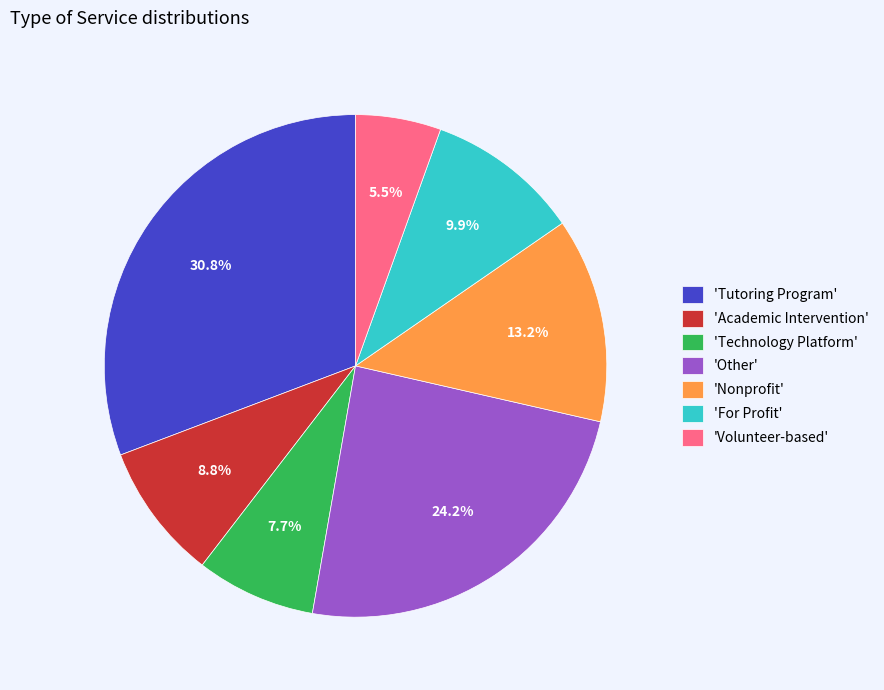

To the nearest percent, what is the difference between the largest and smallest slice percentages?

25%